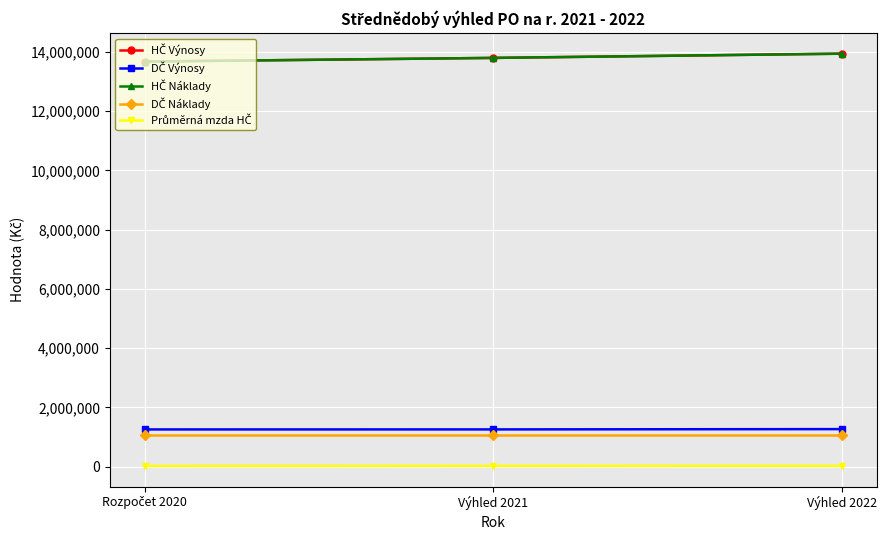

At which category does the chart reach its minimum across all series?

Rozpočet 2020